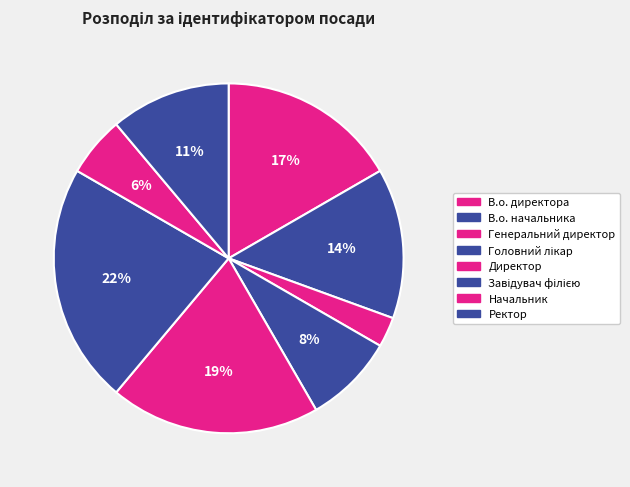

What is the largest slice in the pie chart?

Завідувач філією